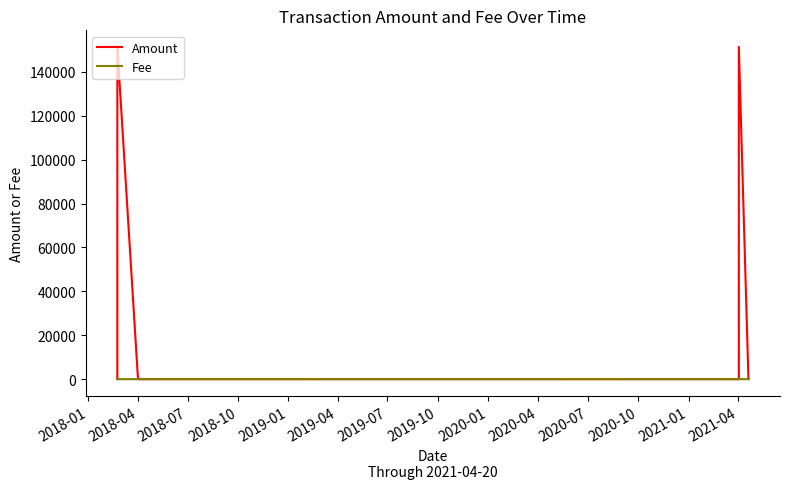

Which series has the largest range (max minus min)?

Amount